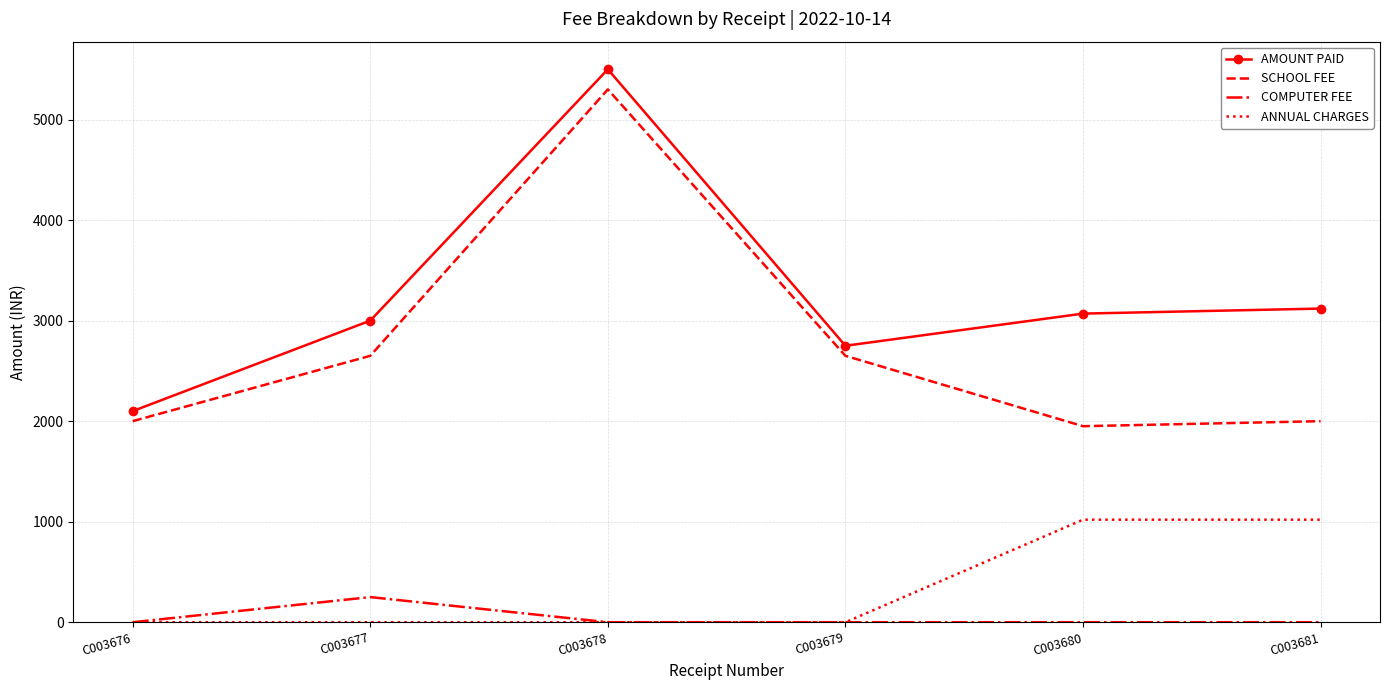

Is the value of SCHOOL FEE at C003677 greater than the value of AMOUNT PAID at C003680?

No